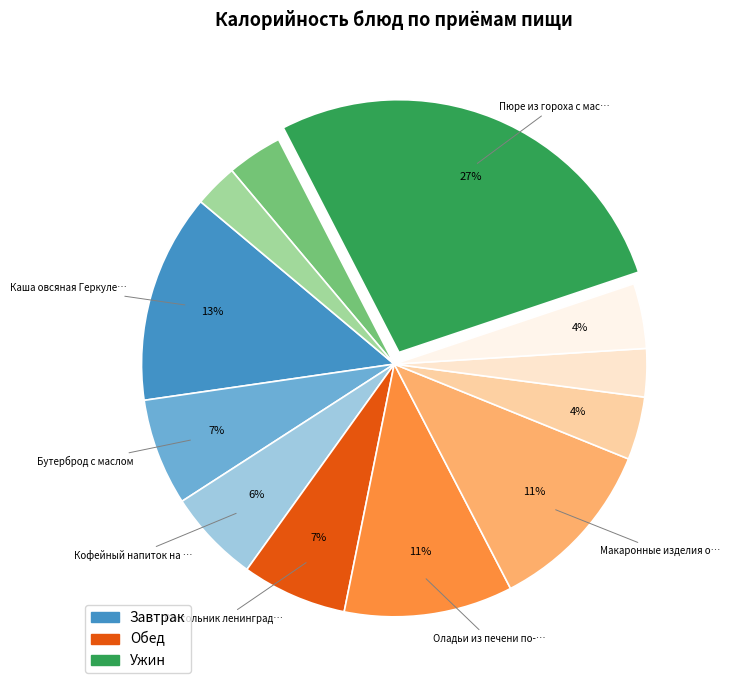

How many segments does this pie chart have?

12